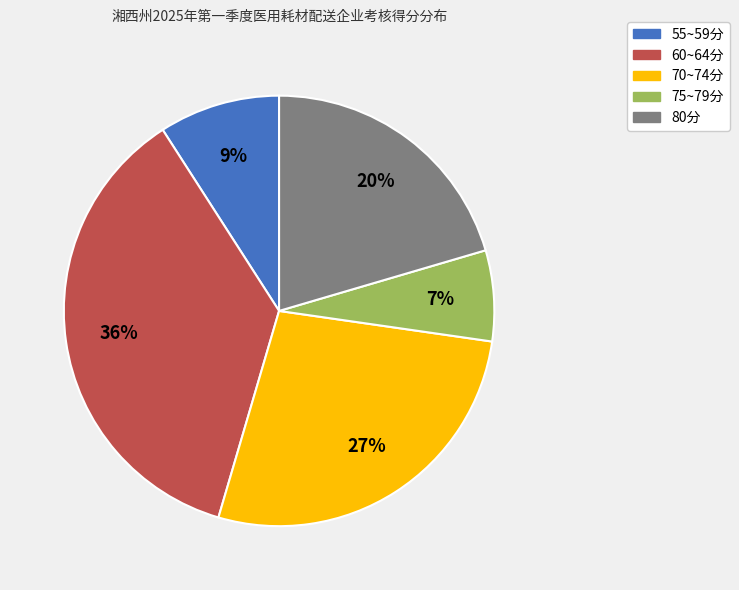

Which category has the smallest portion of the pie?

75~79分